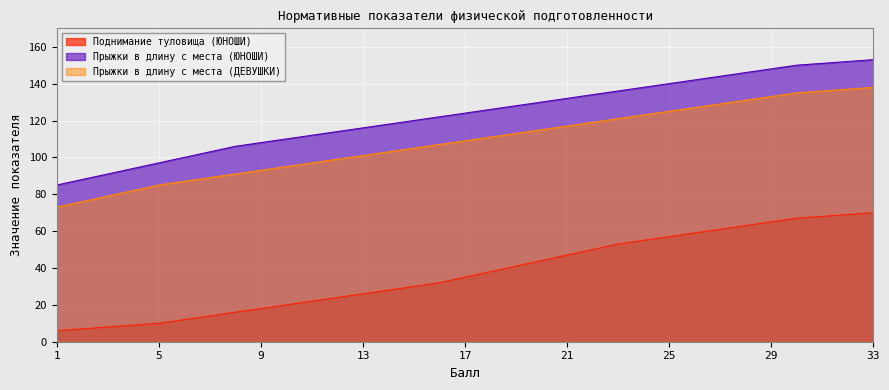

True or false: Прыжки в длину с места (ЮНОШИ) has a value of 151 at 12.

False